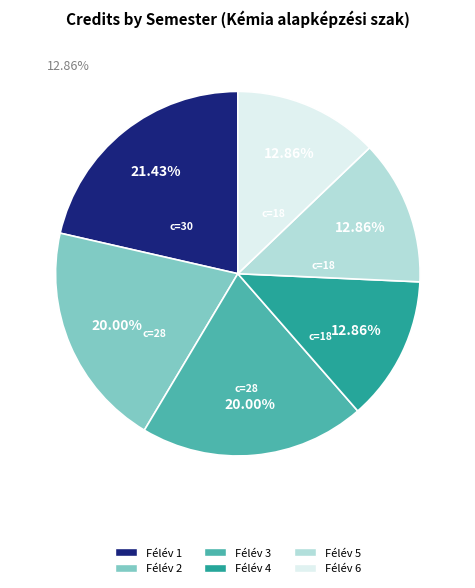

Combined, do Félév 6 and Félév 3 account for over 50%?

No